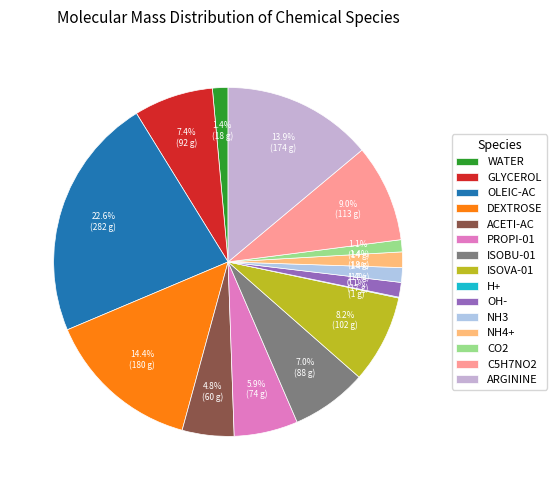

What is the largest slice in the pie chart?

OLEIC-AC